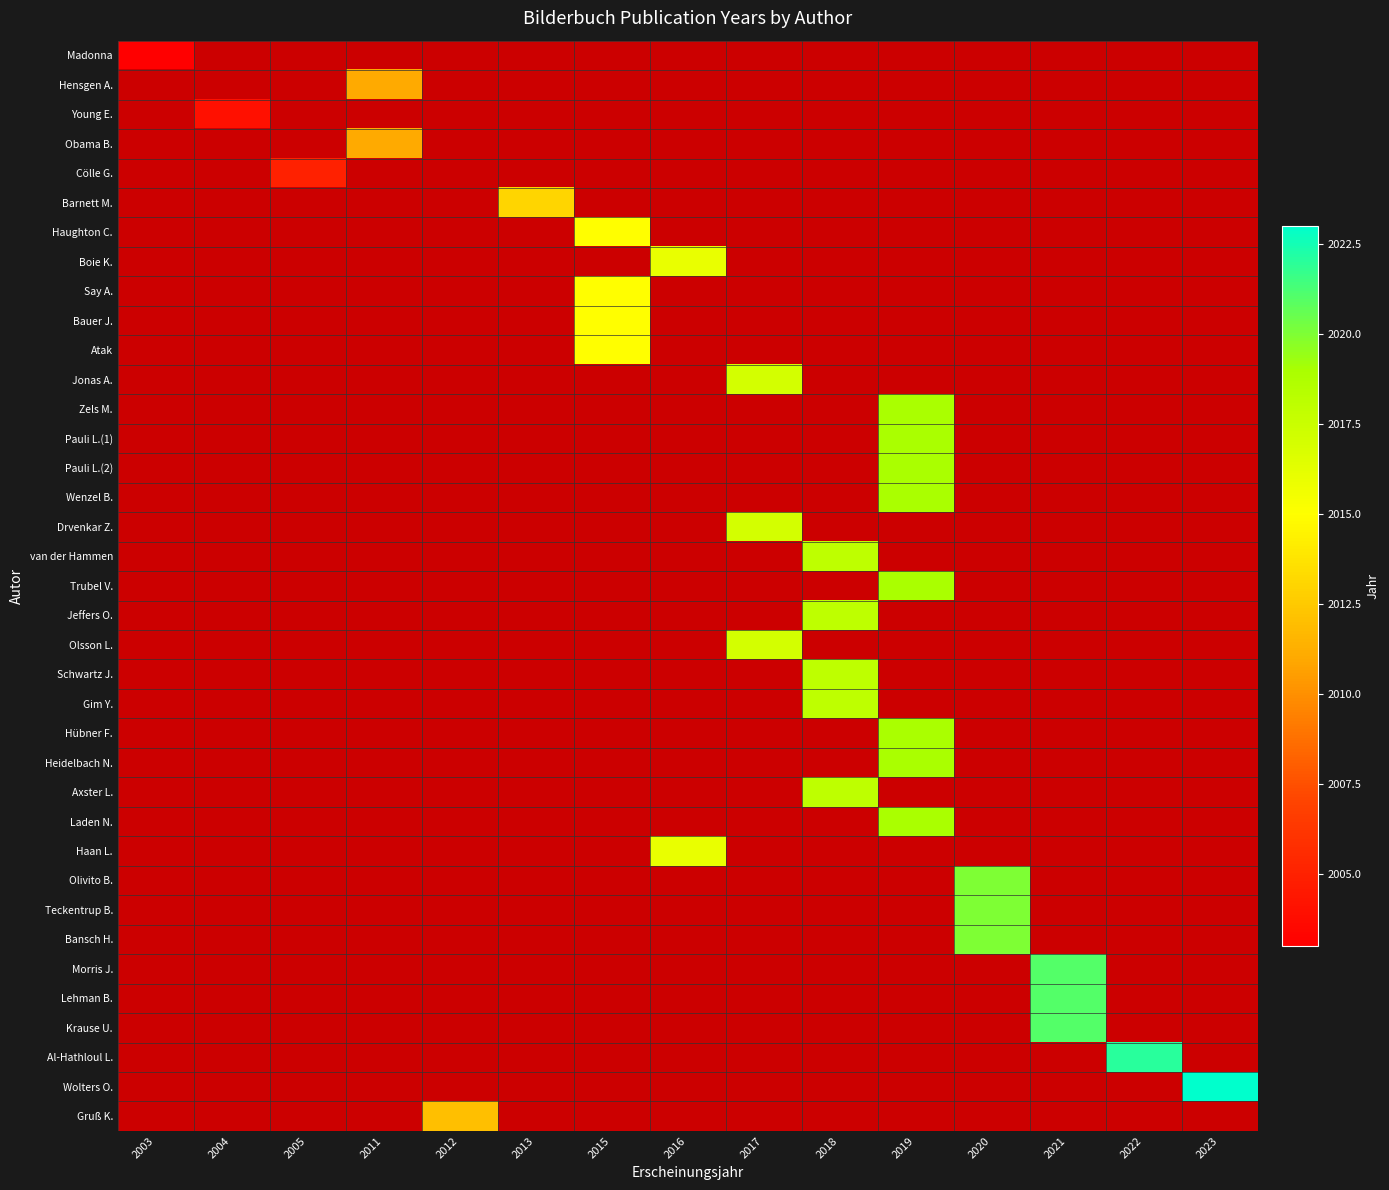

Rank the series by their maximum value, from lowest to highest.

Madonna, Hensgen A., Young E., Obama B., Cölle G., Barnett M., Haughton C., Boie K., Say A., Bauer J., Atak, Jonas A., Zels M., Pauli L.(1), Pauli L.(2), Wenzel B., Drvenkar Z., van der Hammen, Trubel V., Jeffers O., Olsson L., Schwartz J., Gim Y., Hübner F., Heidelbach N., Axster L., Laden N., Haan L., Olivito B., Teckentrup B., Bansch H., Morris J., Lehman B., Krause U., Al-Hathloul L., Wolters O., Gruß K.